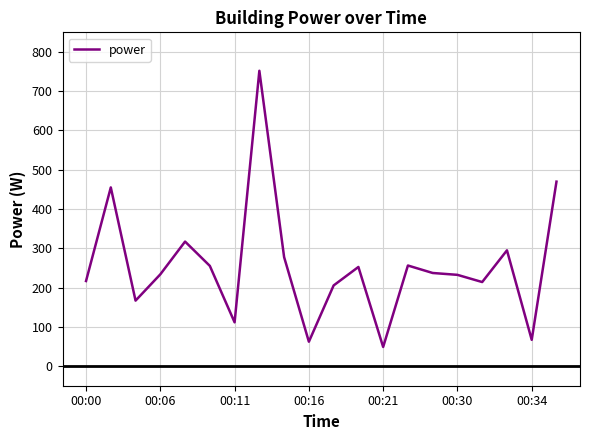

What is the greatest value displayed?

752.1